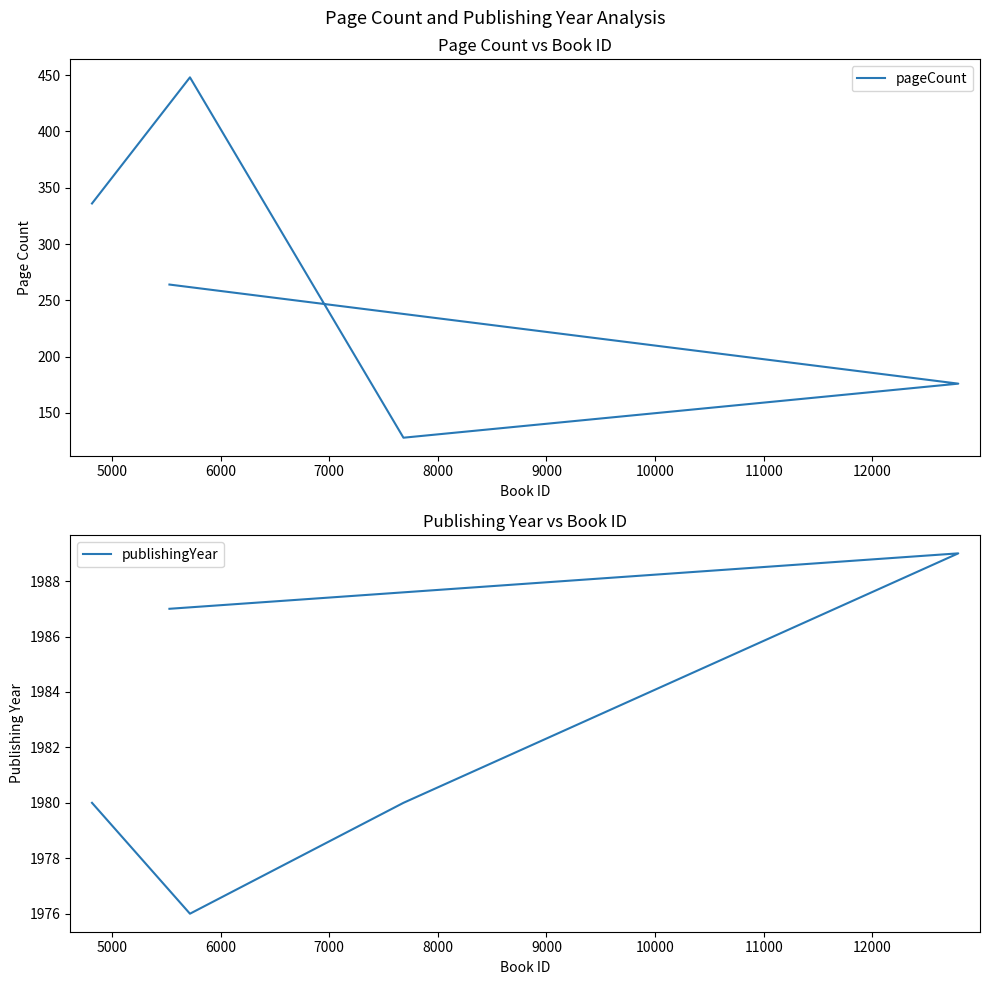

What is the greatest value displayed?

1989